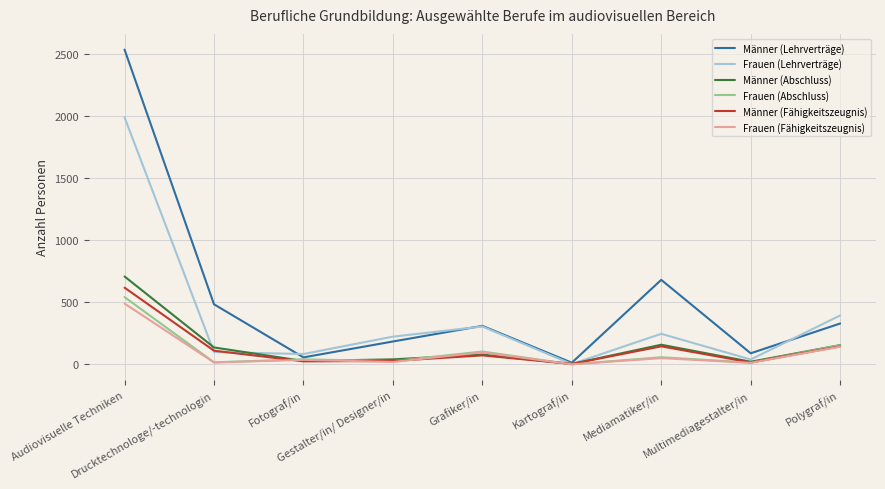

Which series has the largest total across all categories?

Männer (Lehrverträge)